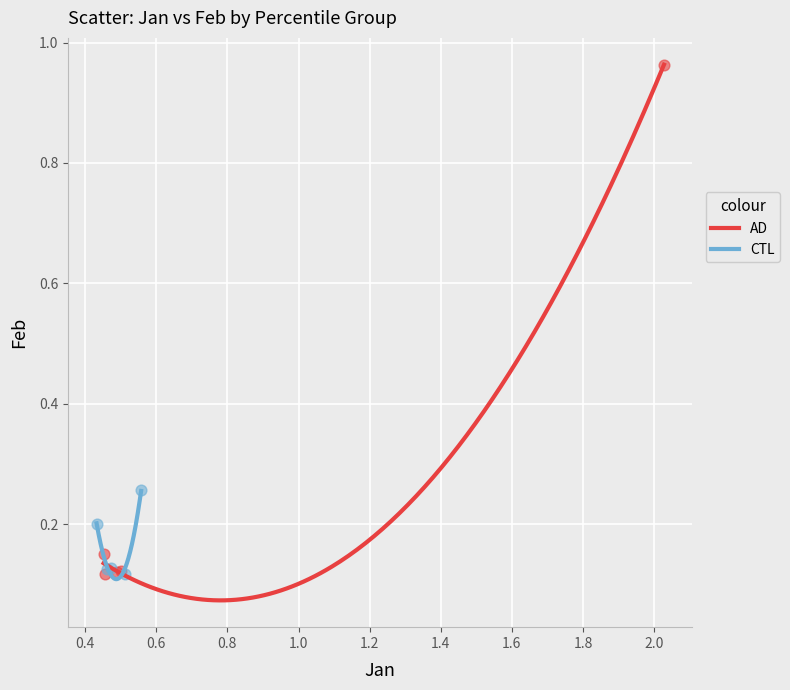

Which series reaches the maximum Y coordinate?

AD